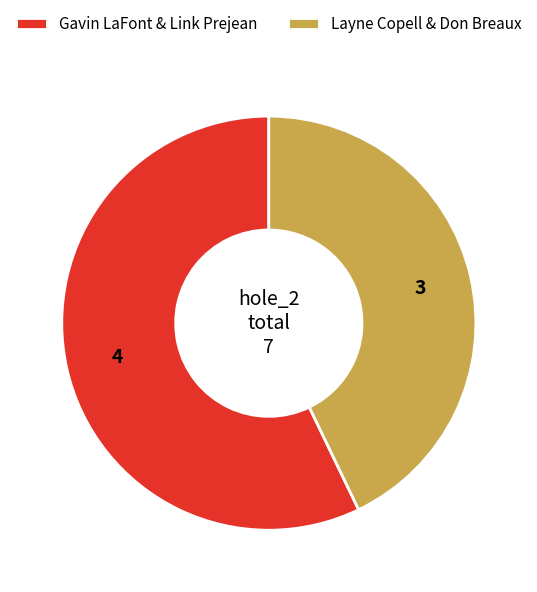

Do Gavin LaFont & Link Prejean and Layne Copell & Don Breaux together represent more than half of the pie?

Yes